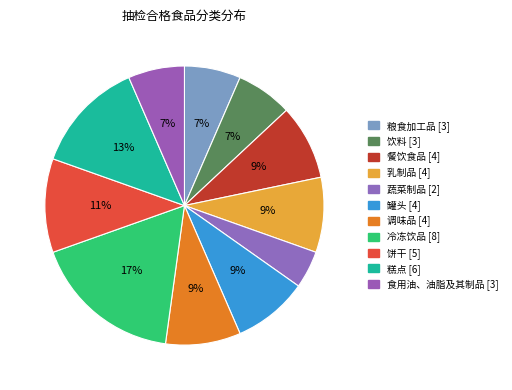

The 蔬菜制品 slice represents 1% of the pie. True or false?

False